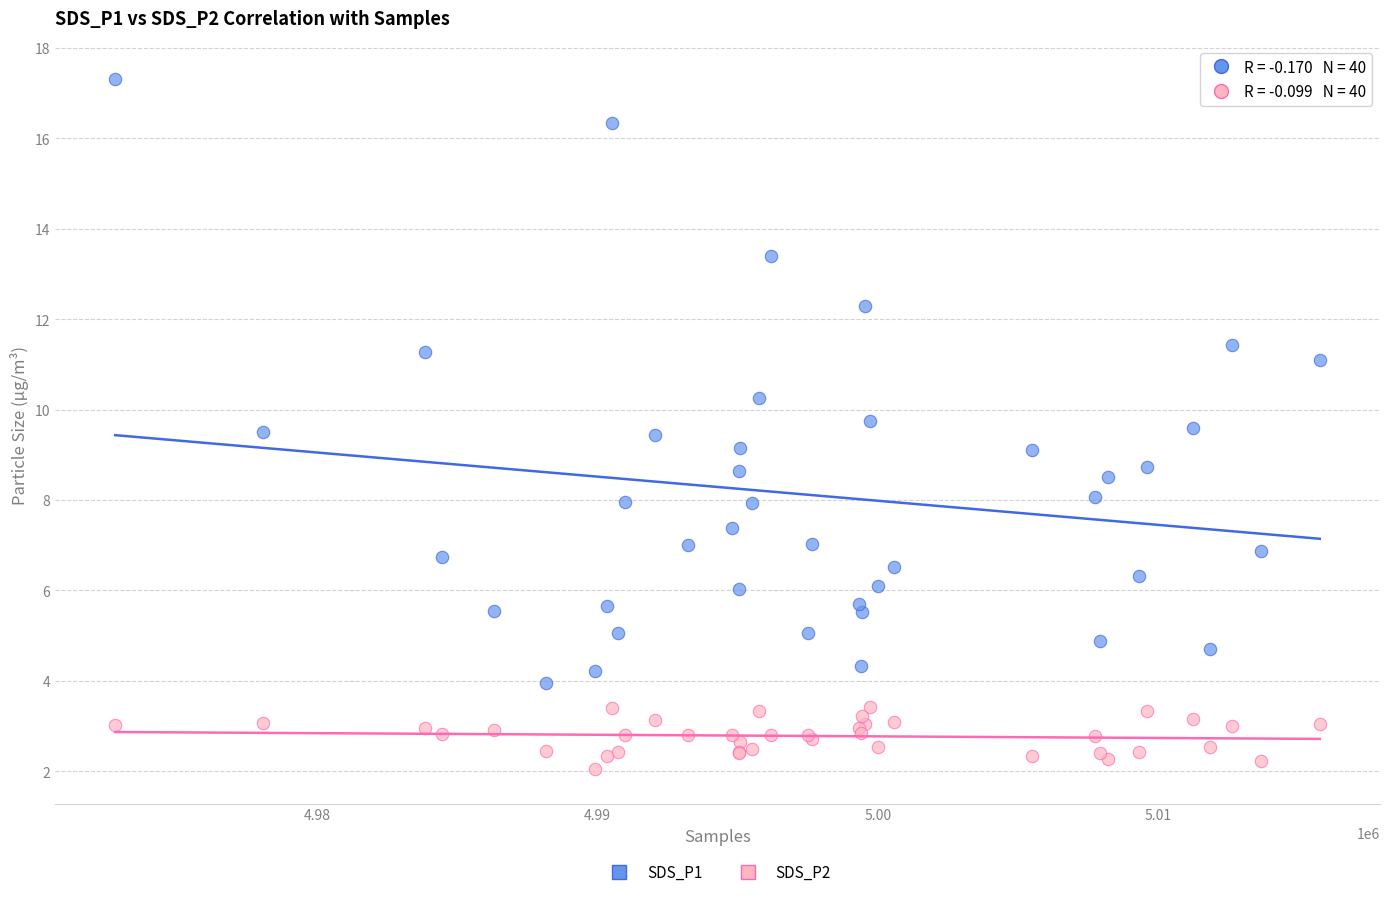

Which series reaches the minimum Y coordinate?

SDS_P2